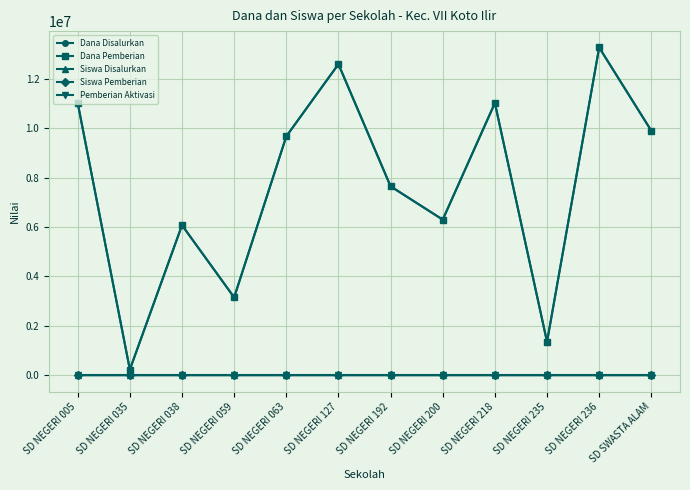

True or false: Siswa Disalurkan has a value of 1 at SD NEGERI 035.

True